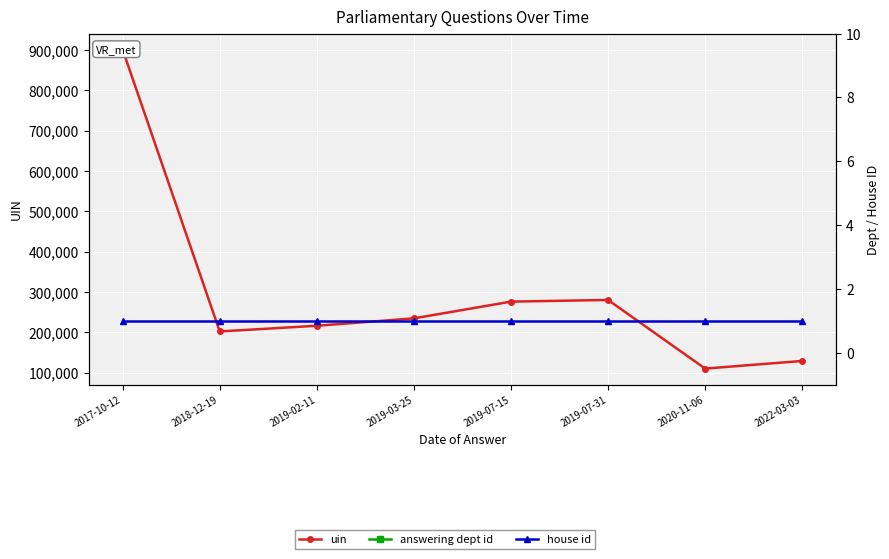

What is the spread (max minus min) of values at 2019-02-11?

216426